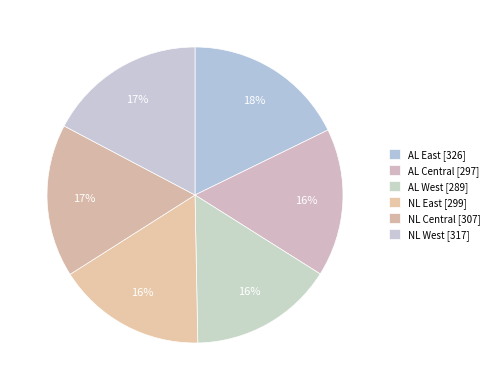

Is there any slice that represents more than half of the pie?

No